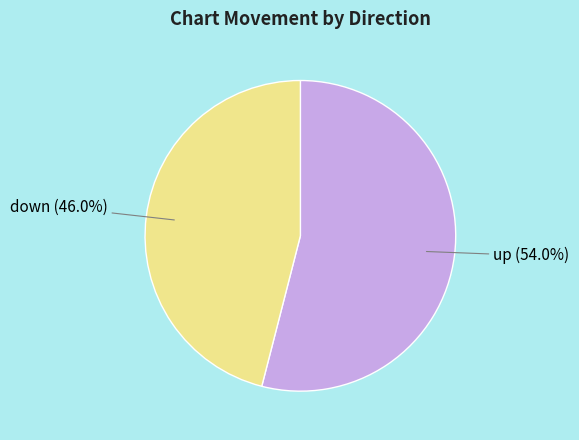

What is the largest slice in the pie chart?

up